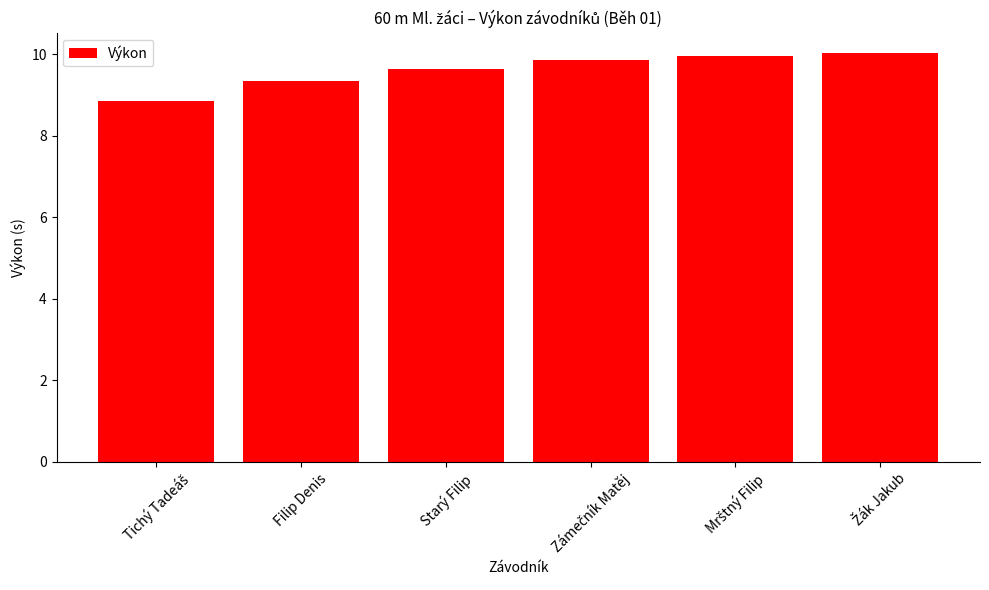

How many bars are there in total?

6